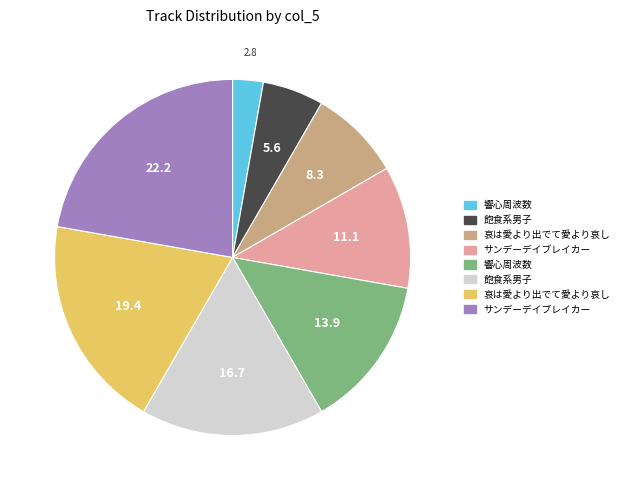

Is there a majority slice in this chart?

No